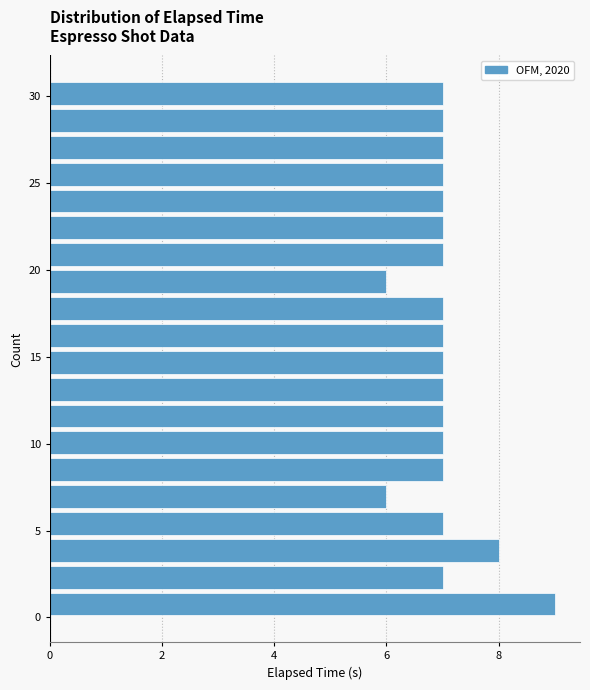

Around what value on the y-axis is the longest bar? Give the approximate position of its centre, as read against the axis.

1.0